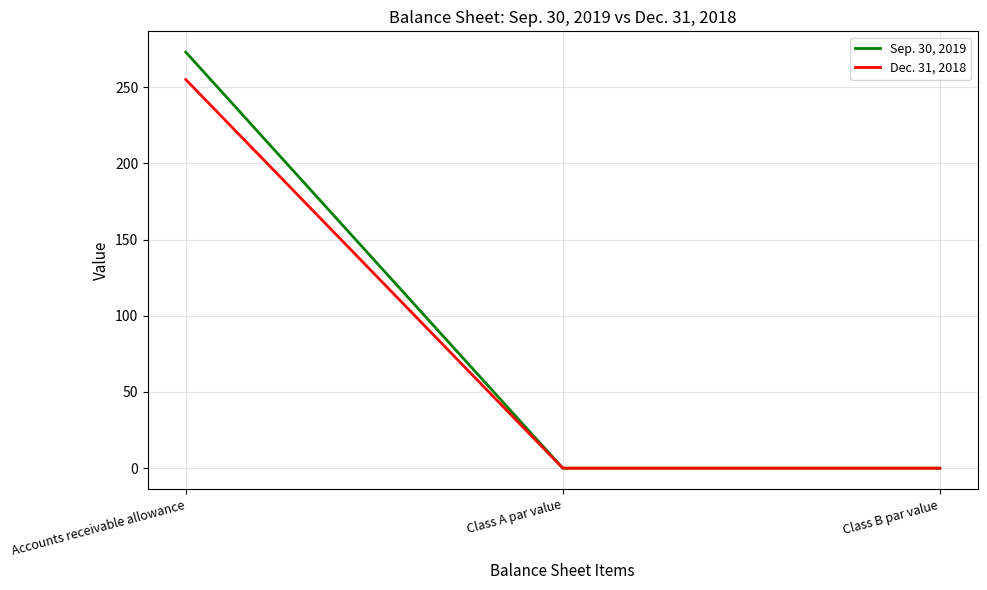

Is it true that Sep. 30, 2019 equals 0.0 at Class A par value?

True